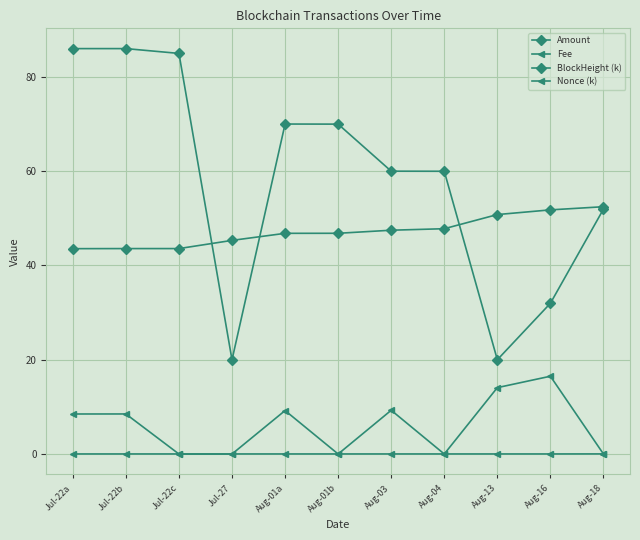

How many data points in Nonce (k) are less than 8?

5